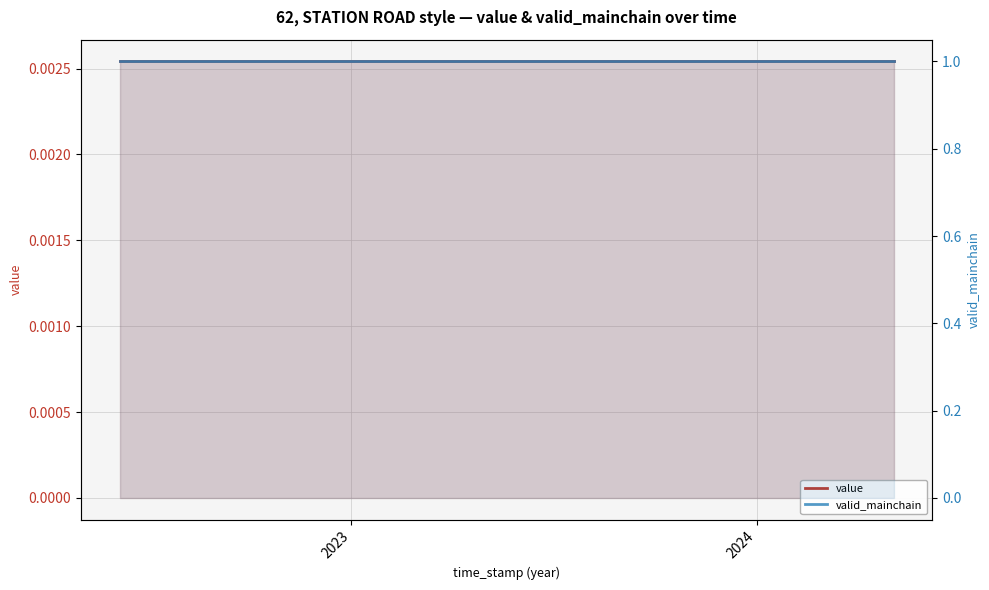

Where is value nearest to the value 0?

2023